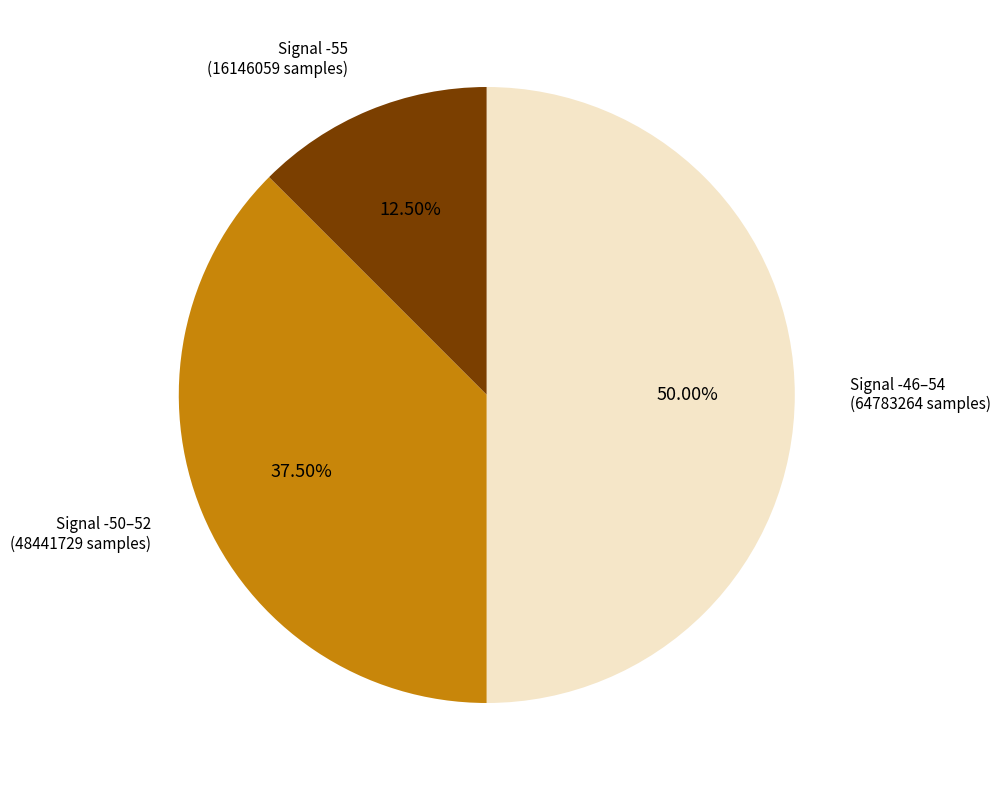

How many segments does this pie chart have?

3